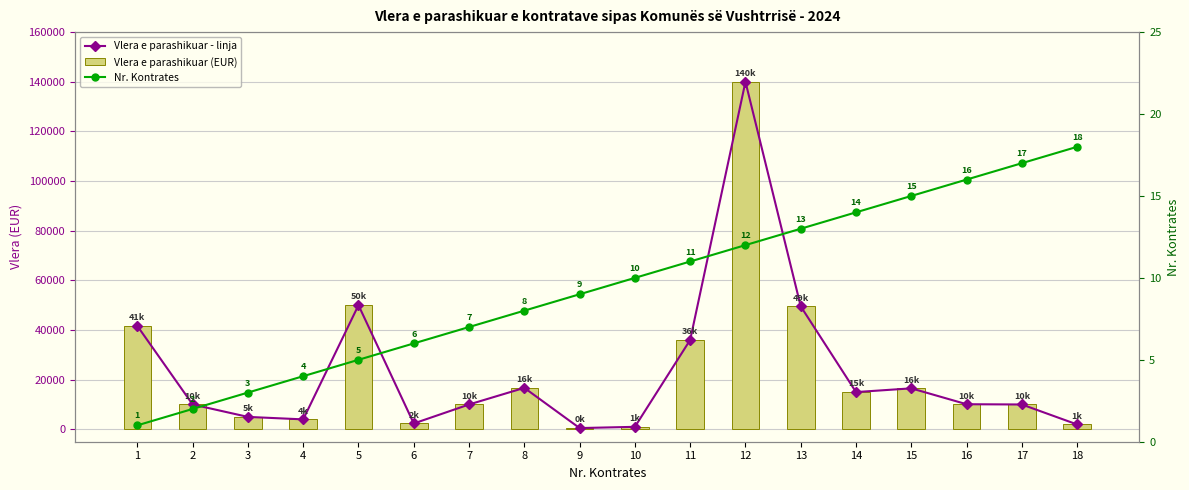

What is the total value across all series at 13?

99057